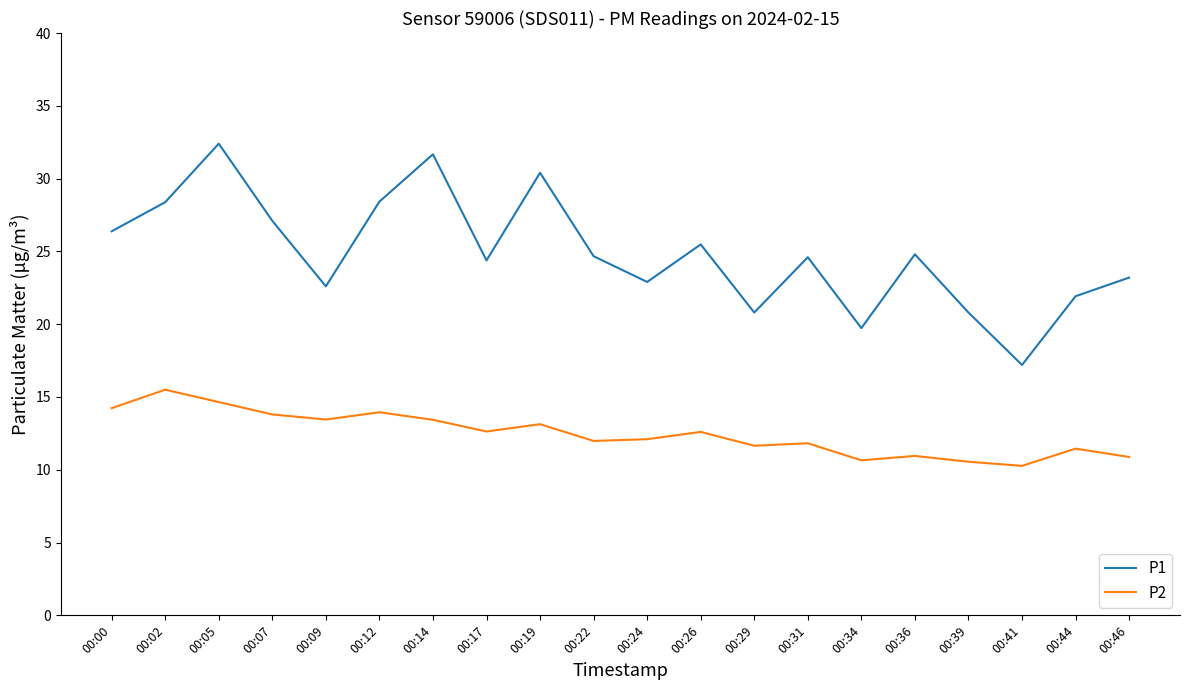

Which series has the widest spread of values?

P1